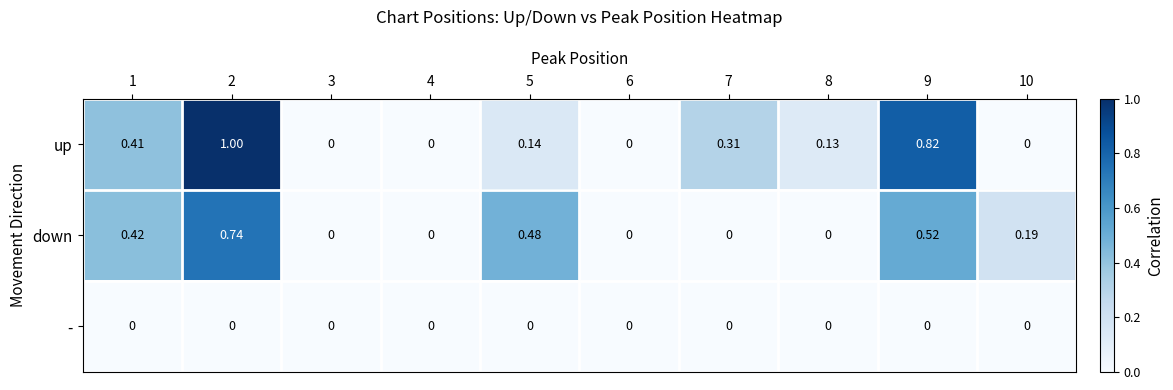

Which series has the widest spread of values?

up